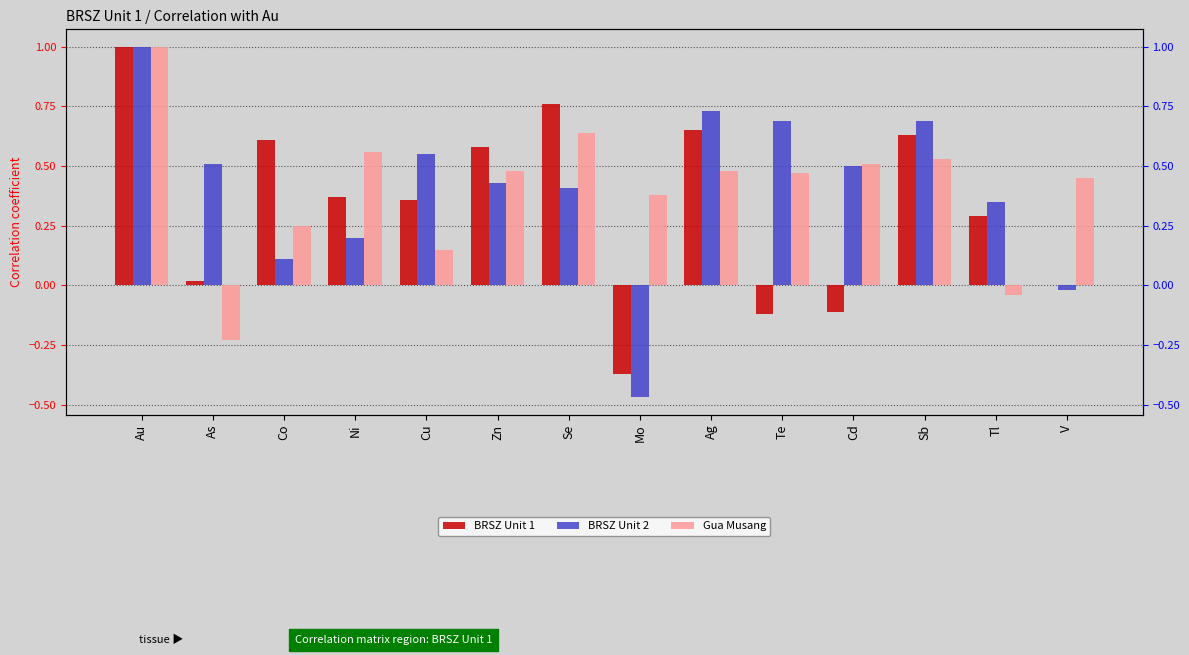

Which has a higher value, Tl or Cd?

Tl